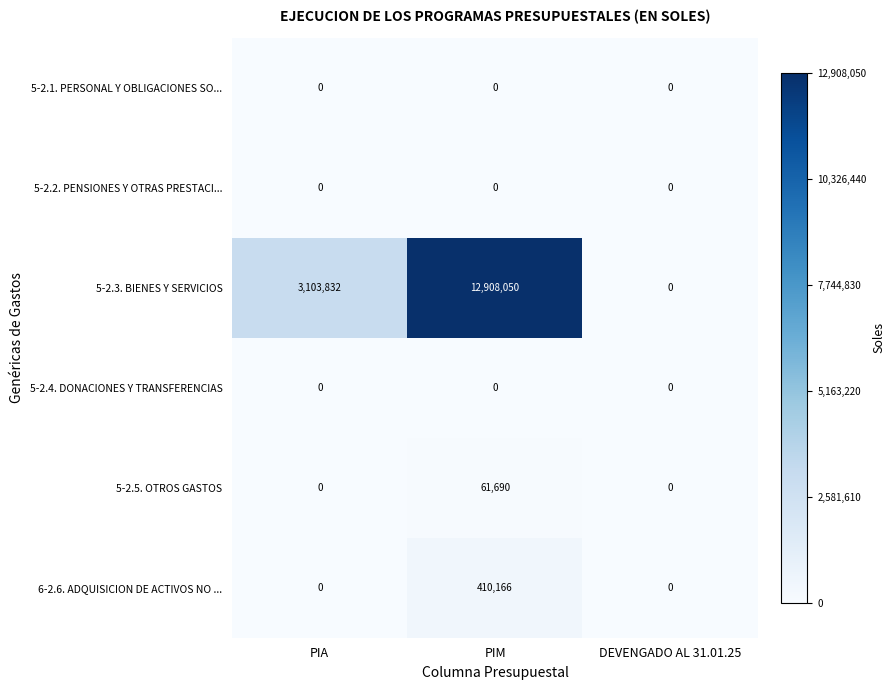

What is the spread (max minus min) of values at PIM?

12908050